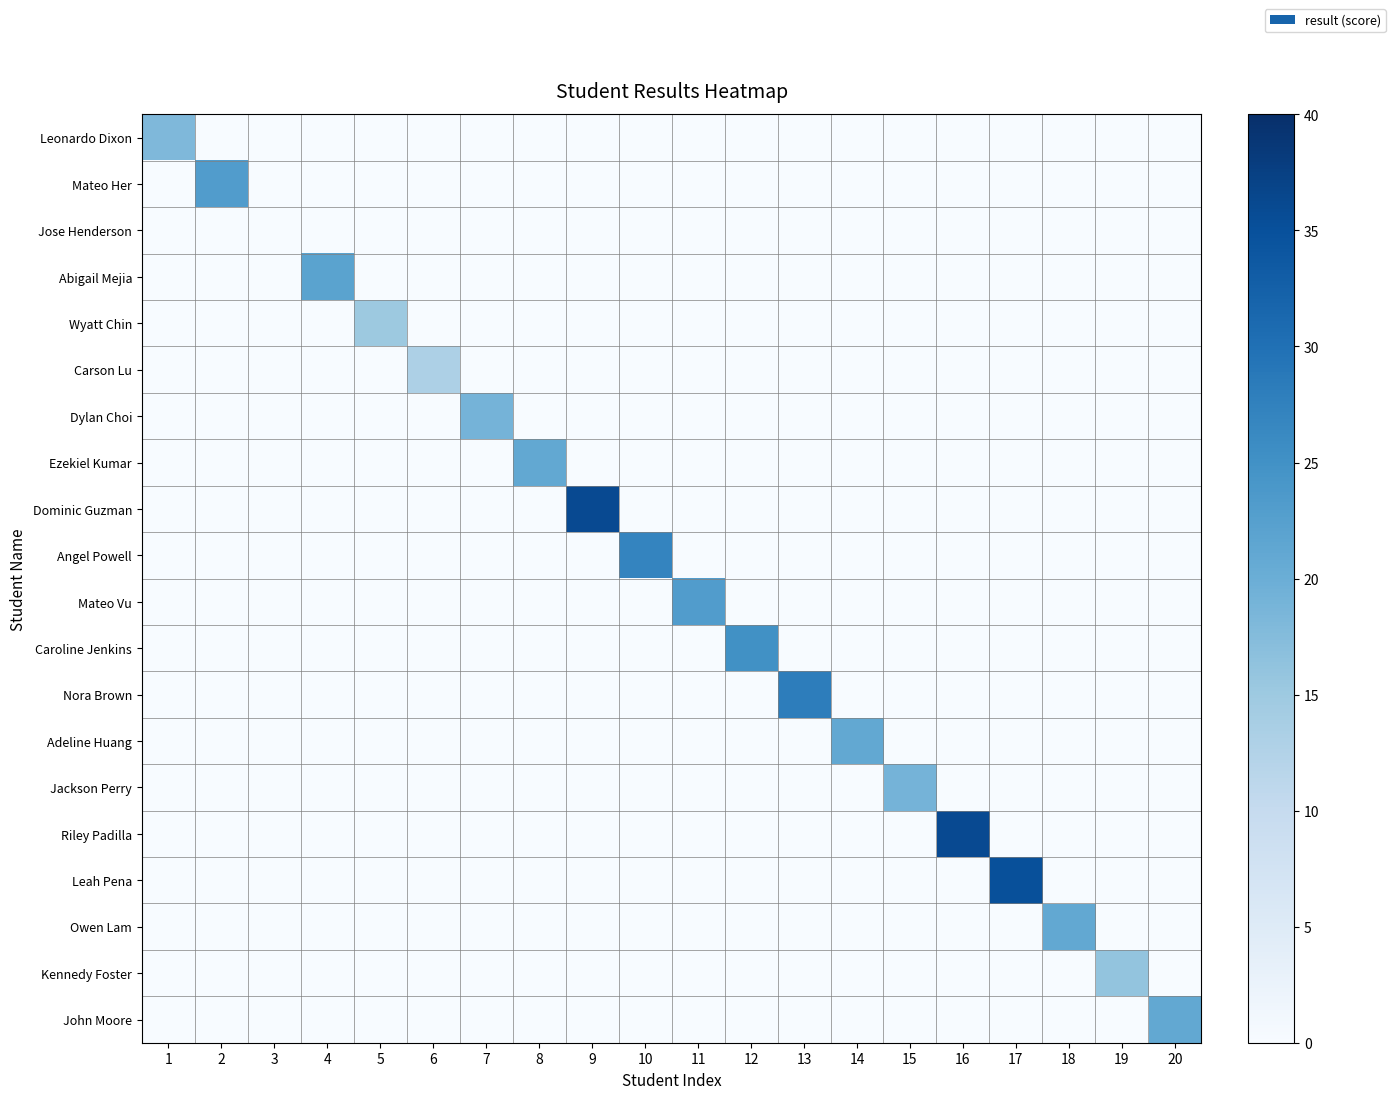

How many categories are shown in the chart?

20